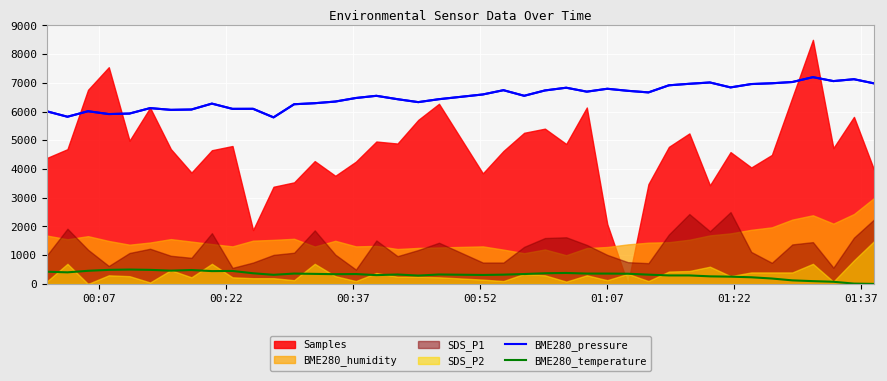

True or false: BME280_pressure and BME280_temperature intersect in this chart.

False